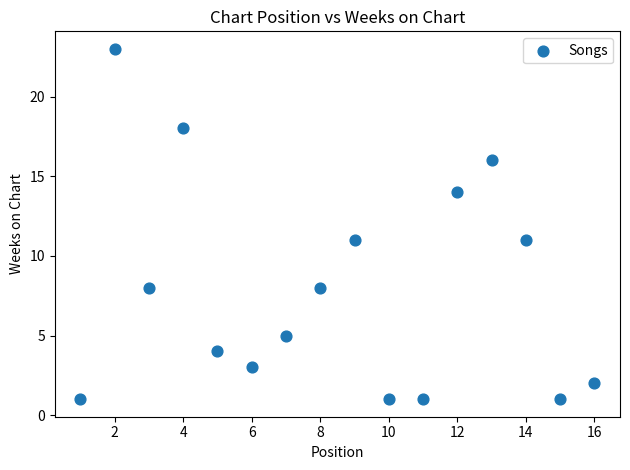

What is the range of Y values (max minus min)?

22